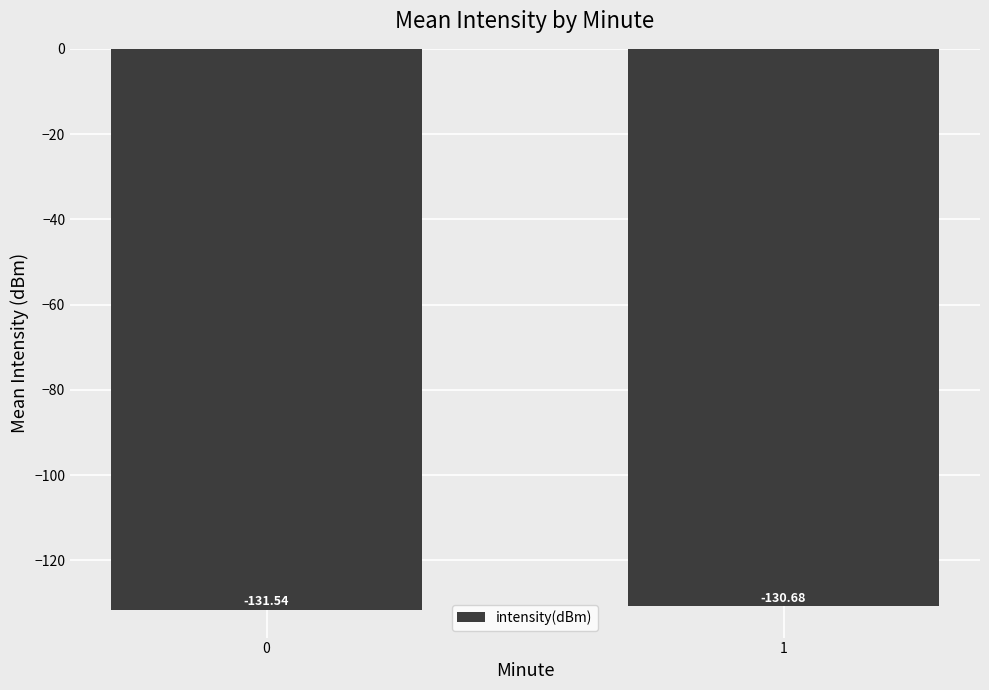

What is the sum of the values at 0 and 1?

-262.2